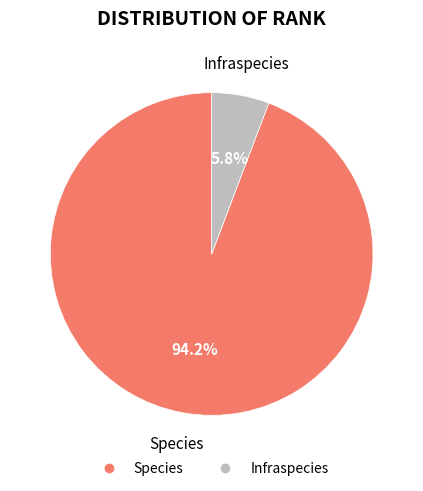

Which has a higher value, Infraspecies or Species?

Species